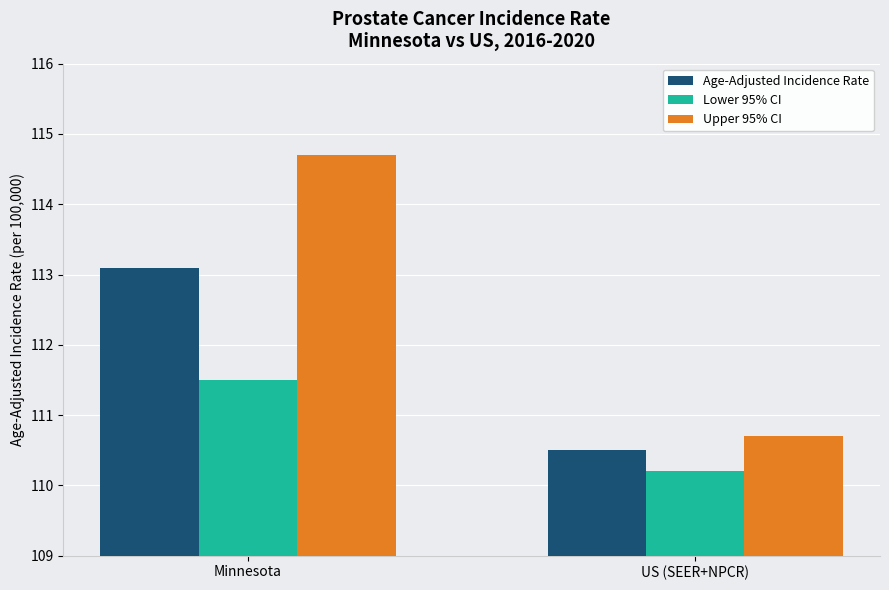

At which label does Age-Adjusted Incidence Rate reach its minimum?

US (SEER+NPCR)